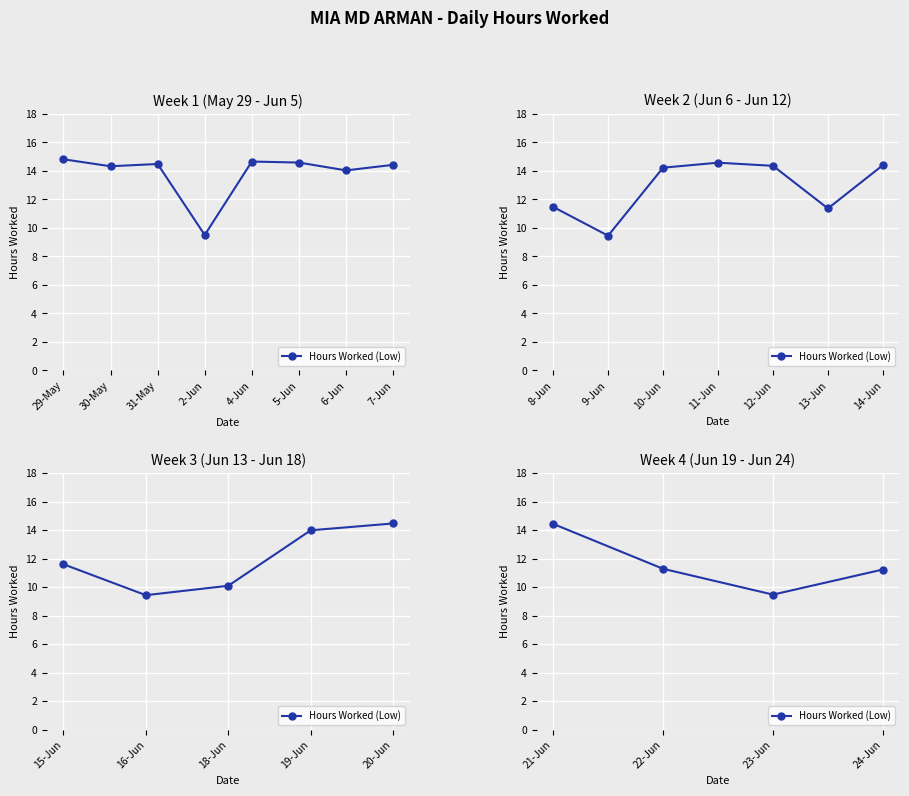

How many interior local valleys (lower than both neighbors) does the data have?

1